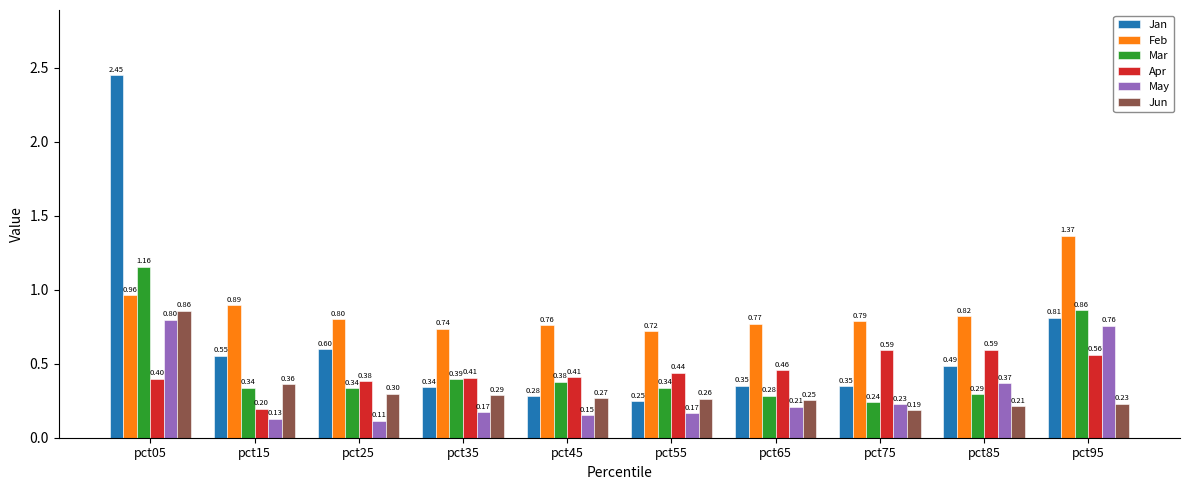

At which label does Jun reach its peak?

pct05